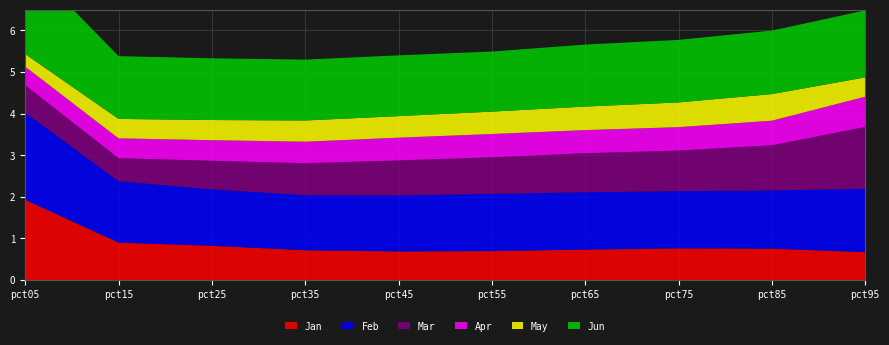

Reading left to right, what are all the values shown in this chart?

Jan: pct05=1.9	pct15=0.9	pct25=0.8	pct35=0.7	pct45=0.7	pct55=0.7	pct65=0.7	pct75=0.8	pct85=0.8	pct95=0.7
Feb: pct05=2.1	pct15=1.5	pct25=1.4	pct35=1.3	pct45=1.3	pct55=1.4	pct65=1.4	pct75=1.4	pct85=1.4	pct95=1.5
Mar: pct05=0.7	pct15=0.6	pct25=0.7	pct35=0.8	pct45=0.8	pct55=0.9	pct65=0.9	pct75=1.0	pct85=1.1	pct95=1.5
Apr: pct05=0.4	pct15=0.5	pct25=0.5	pct35=0.5	pct45=0.5	pct55=0.6	pct65=0.6	pct75=0.6	pct85=0.6	pct95=0.7
May: pct05=0.3	pct15=0.5	pct25=0.5	pct35=0.5	pct45=0.5	pct55=0.5	pct65=0.6	pct75=0.6	pct85=0.6	pct95=0.5
Jun: pct05=2.2	pct15=1.5	pct25=1.5	pct35=1.5	pct45=1.5	pct55=1.4	pct65=1.5	pct75=1.5	pct85=1.5	pct95=1.6